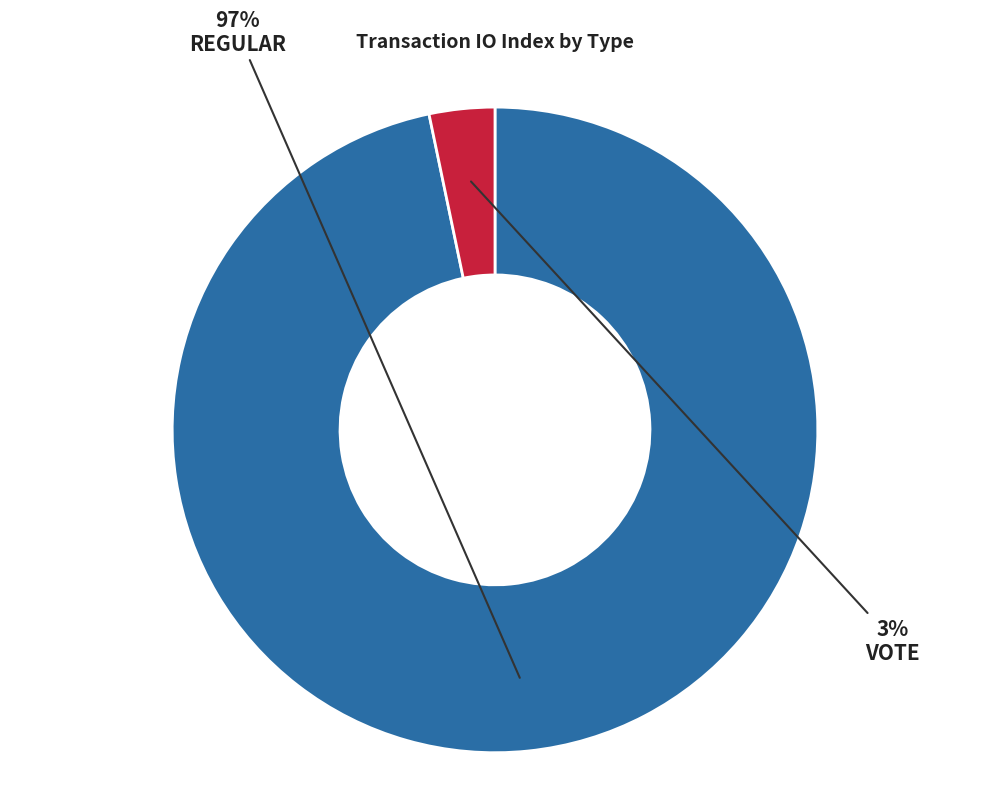

To the nearest percent, what is the average slice percentage?

50%